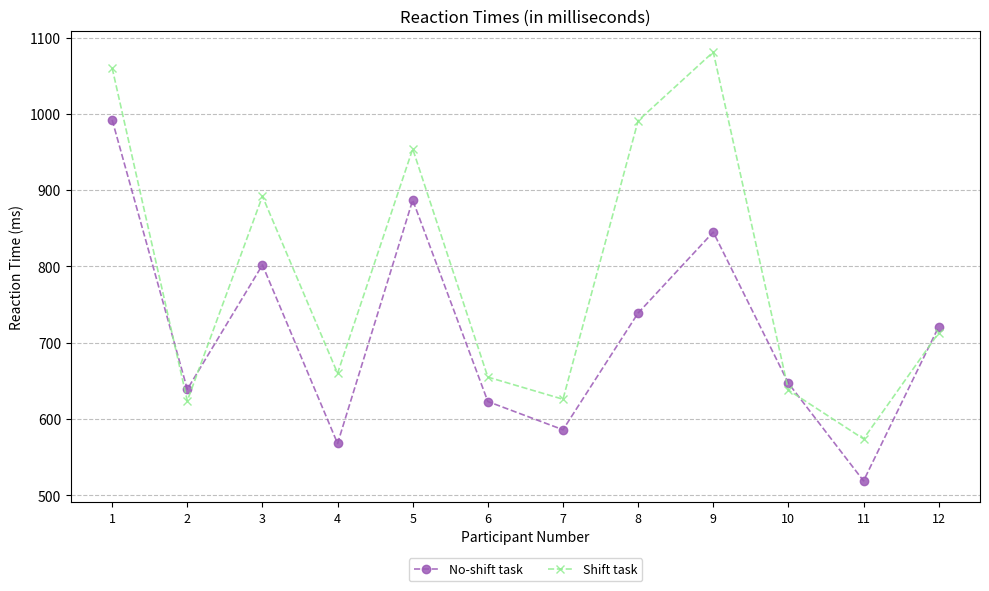

Count the number of data series in this chart.

2